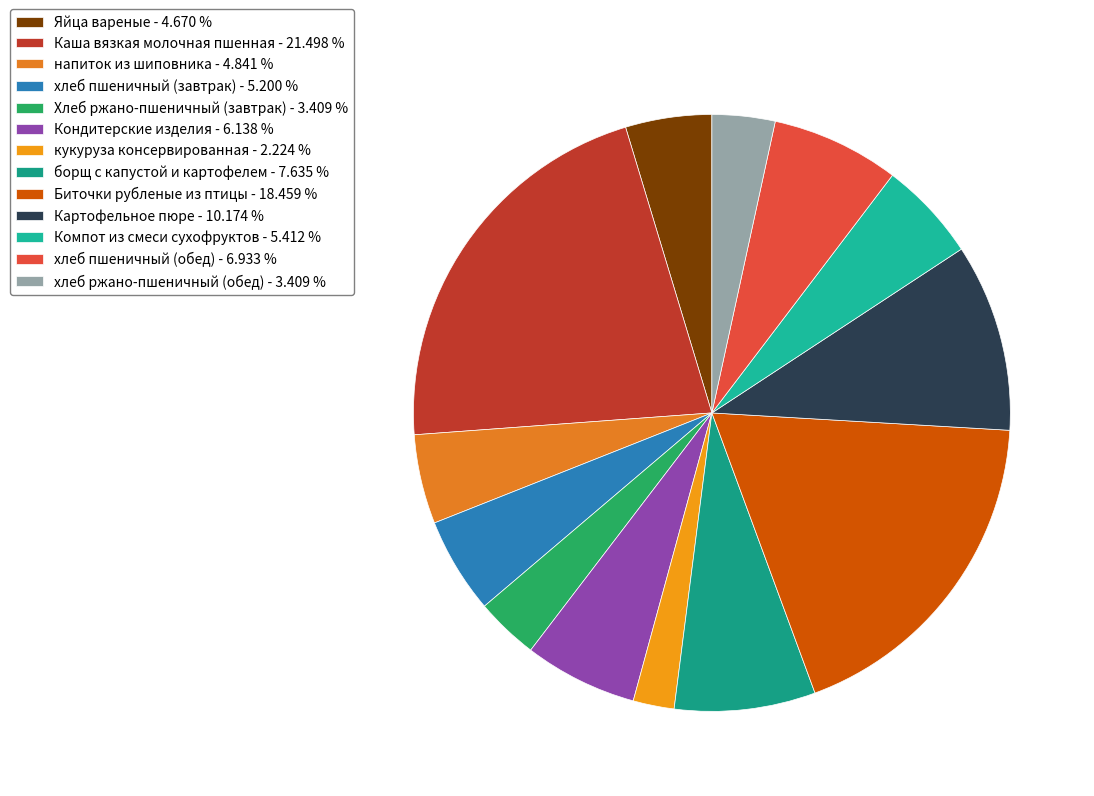

Count the number of slices in the pie.

13